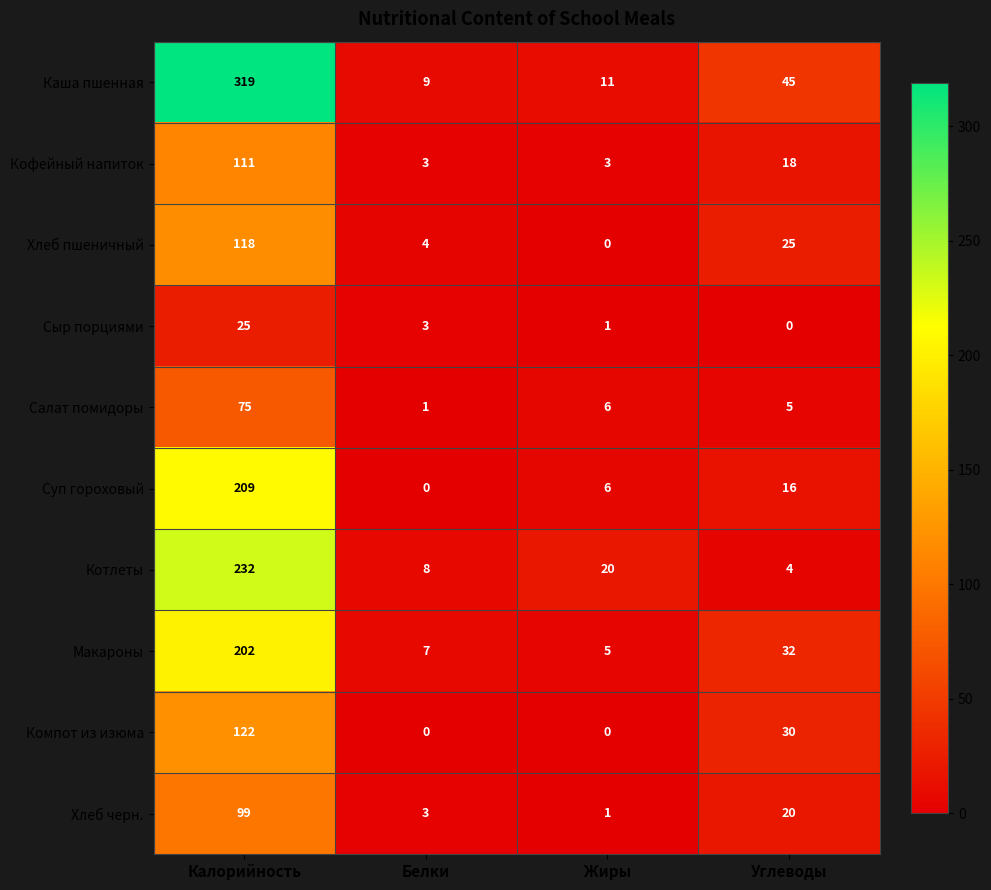

How many values in the Суп гороховый series are below 16?

2